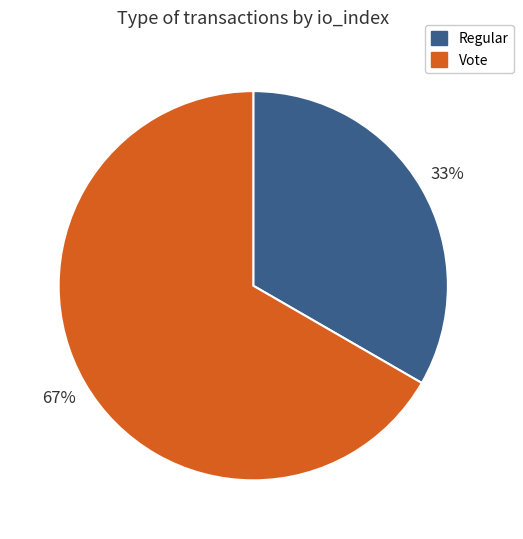

Does any single category account for the majority?

Yes